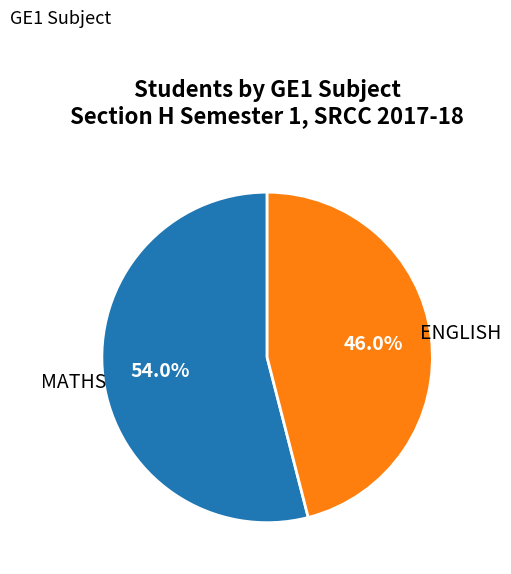

Is there any slice that represents more than half of the pie?

Yes